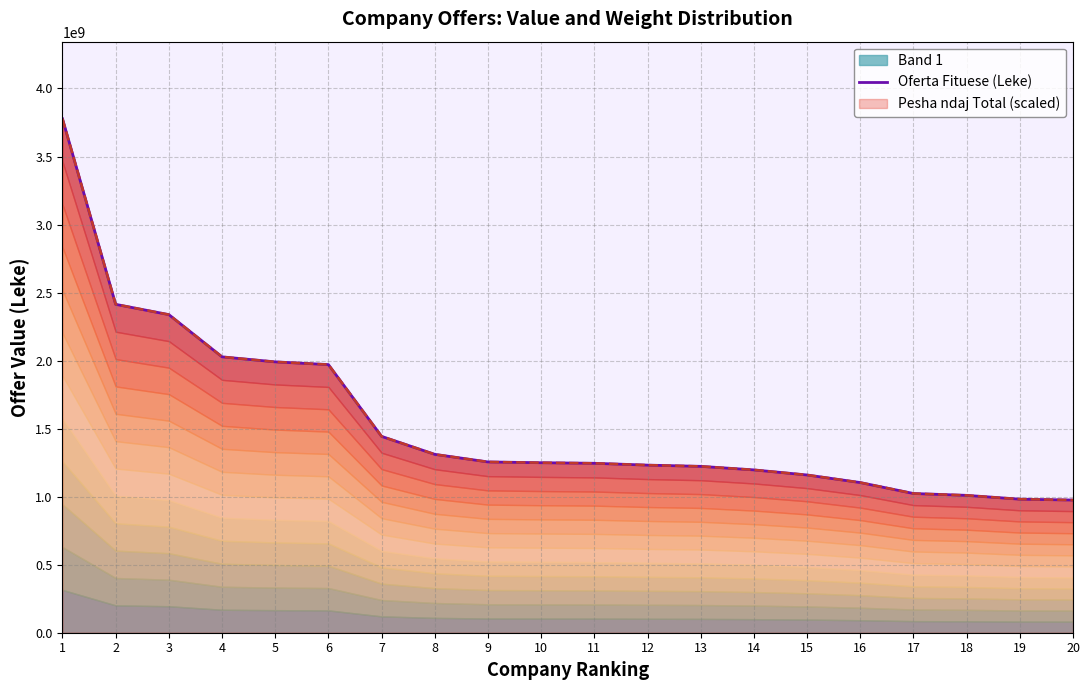

Reading left to right, list all the values displayed in this chart.

3777430000.0	2413537343.5	2337904249.0	2027584558.0	1990641800.0	1970730718.0	1443046179.5	1310992327.0	1255222453.0	1249408159.0	1245266917.9	1231830670.0	1222744202.3	1196715063.0	1159338520.0	1103650000.0	1023198007.0	1009535640.0	981524283.0	975093211.0